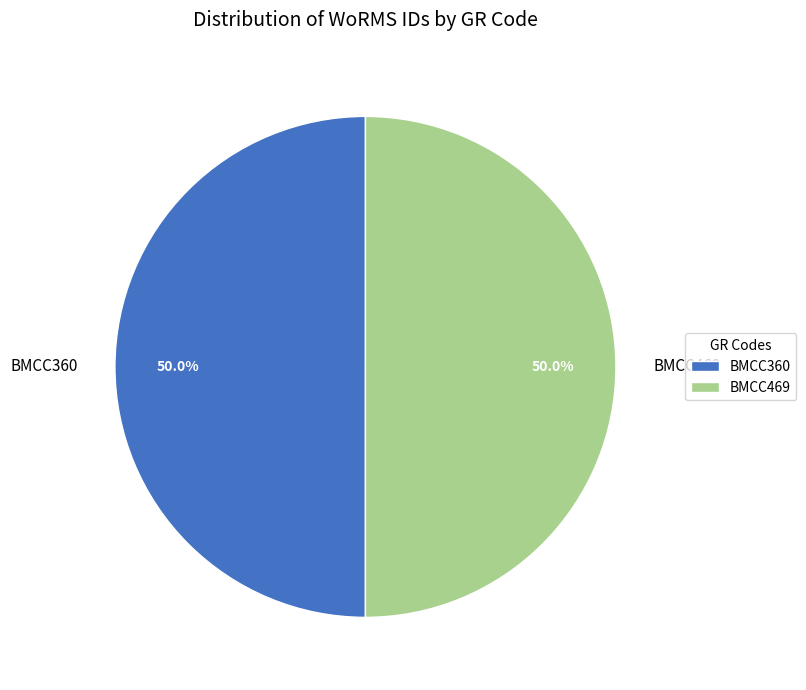

What percentage do BMCC469 and BMCC360 together represent?

100.0%